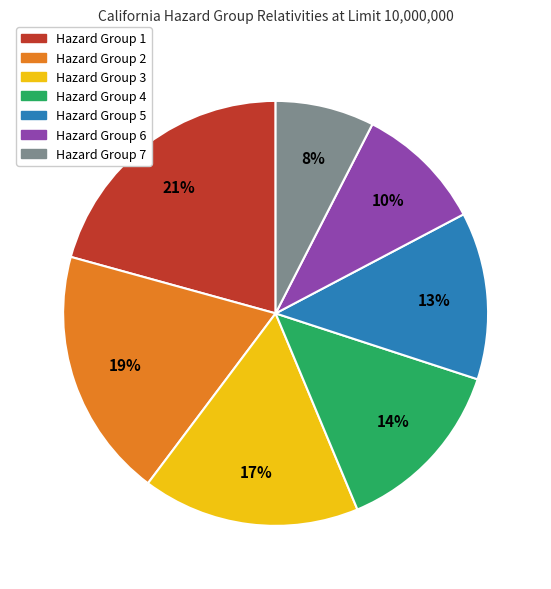

Count the number of slices in the pie.

7